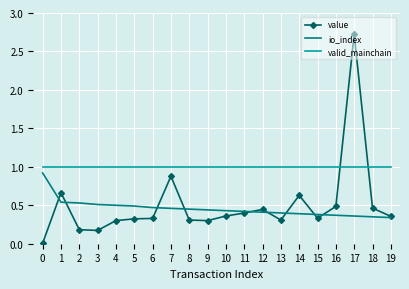

Which series has the largest range (max minus min)?

value